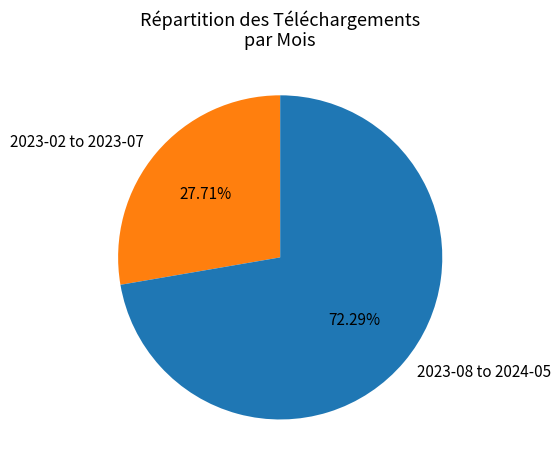

How many segments does this pie chart have?

2